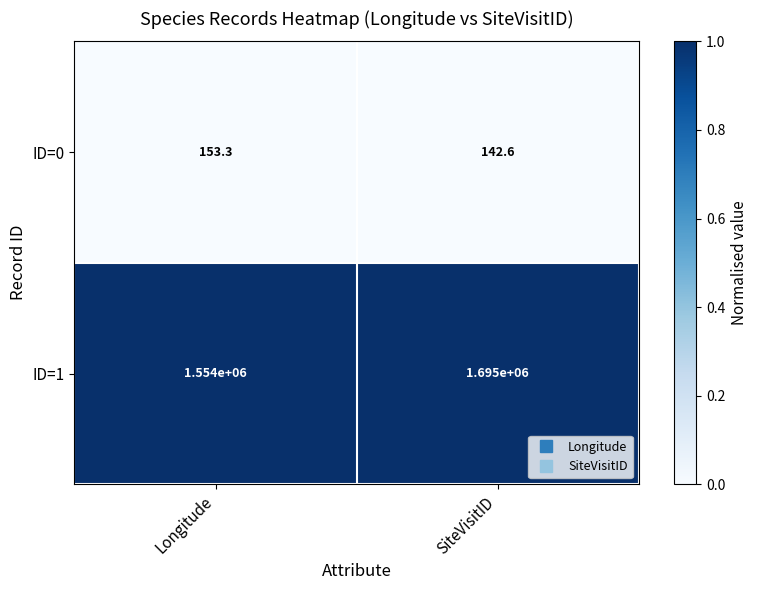

What is the sum of the ID=0 values at Longitude and SiteVisitID?

295.9